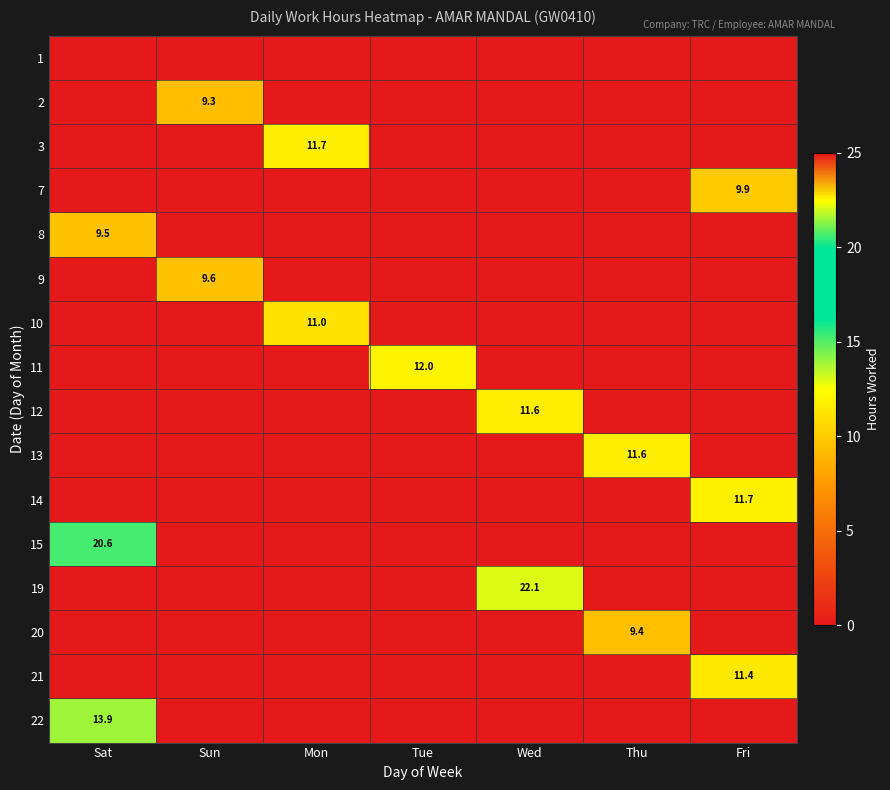

Is it true that 14 equals 17.6 at Fri?

False